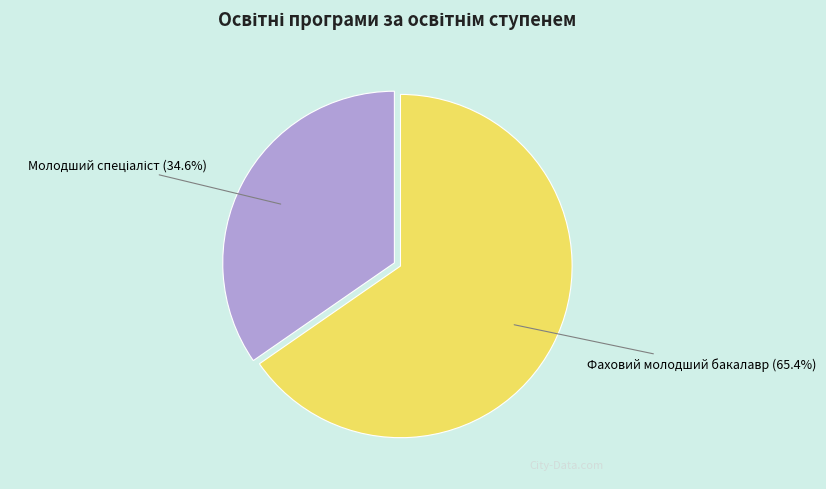

Is there any slice that represents more than half of the pie?

Yes